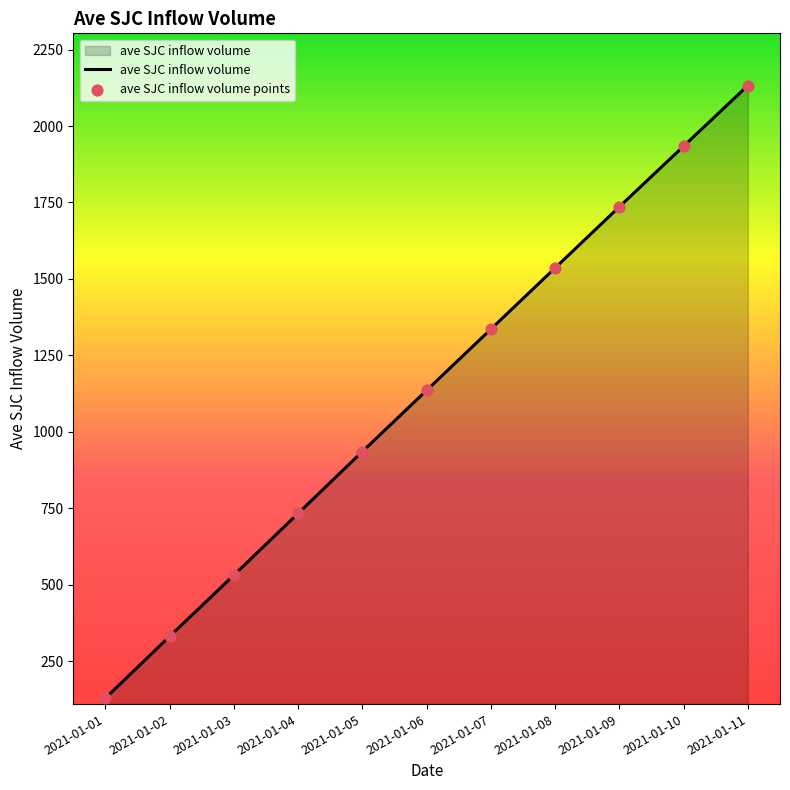

What is the ratio of the value at 2021-01-10 to the value at 2021-01-04?

2.6